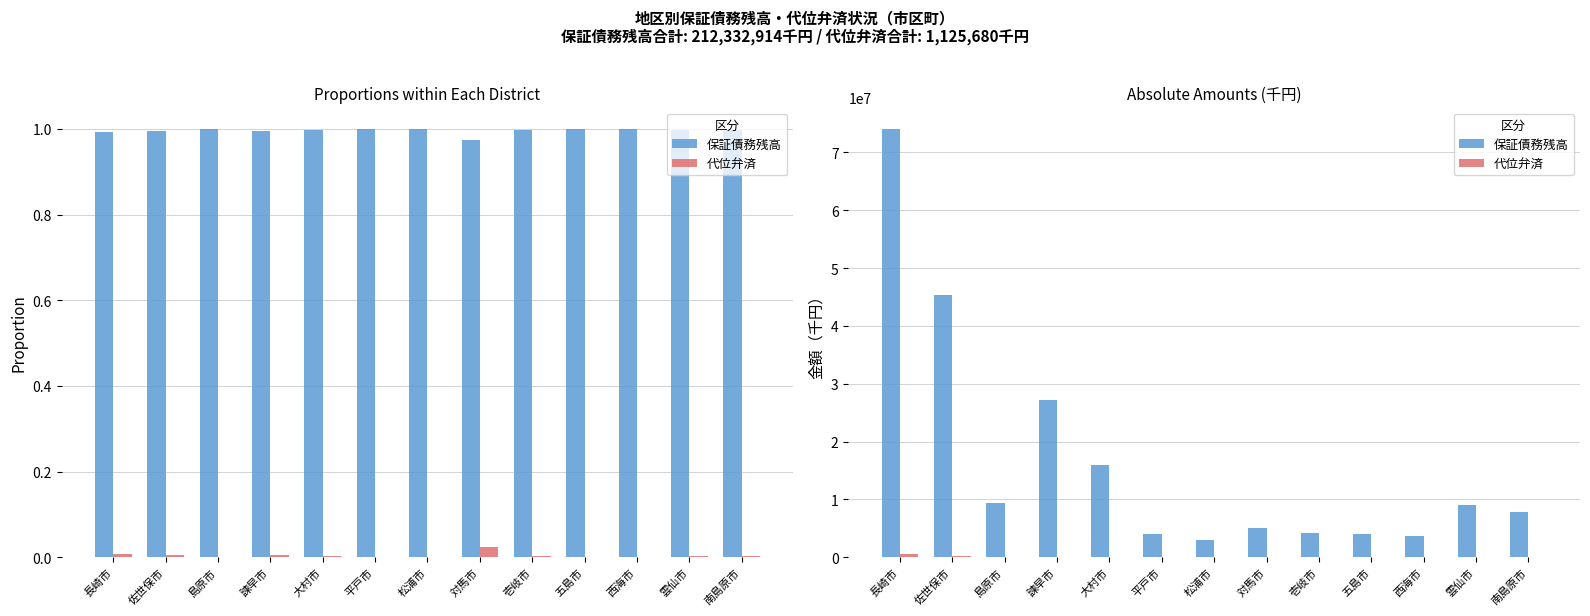

Is the value of 保証債務残高 at 西海市 greater than the value of 代位弁済 at 島原市?

Yes